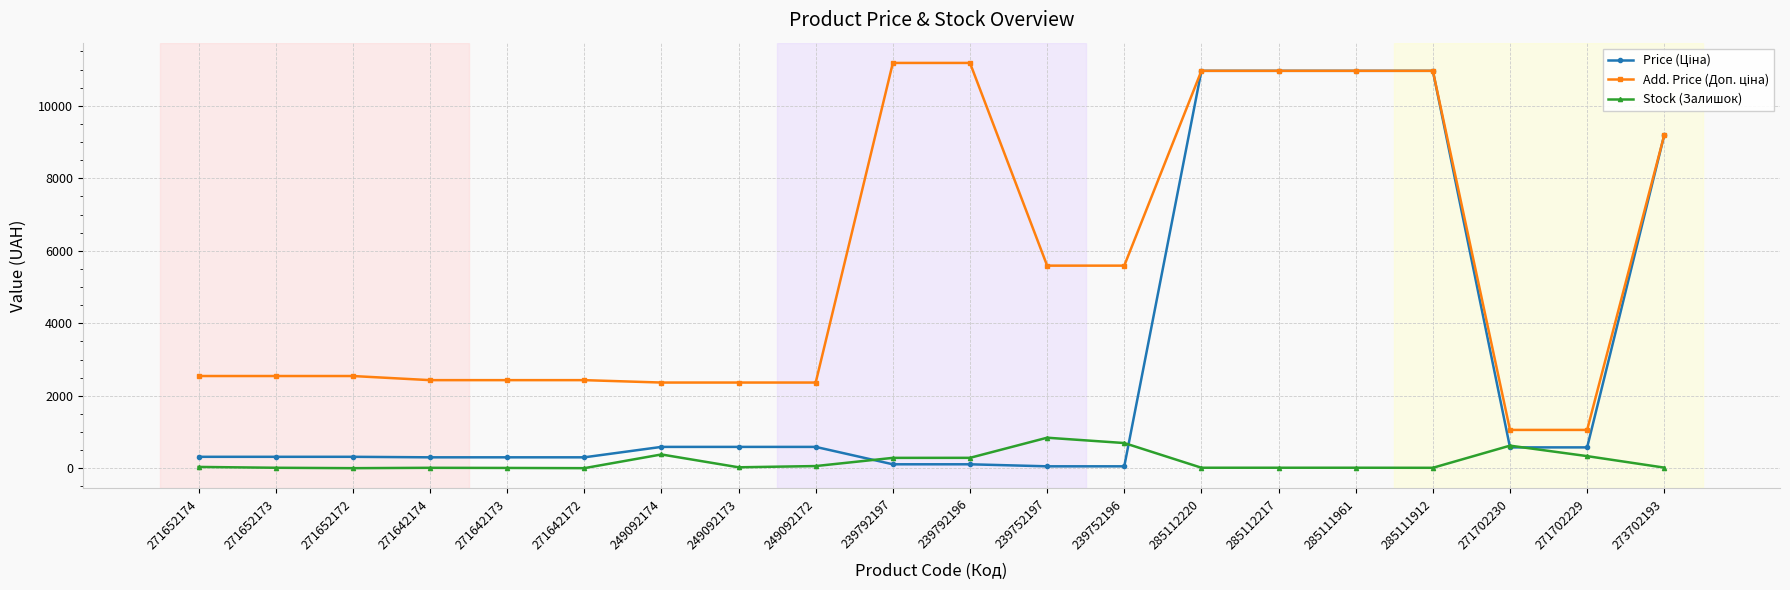

At how many categories does at least one series exceed 5762?

7